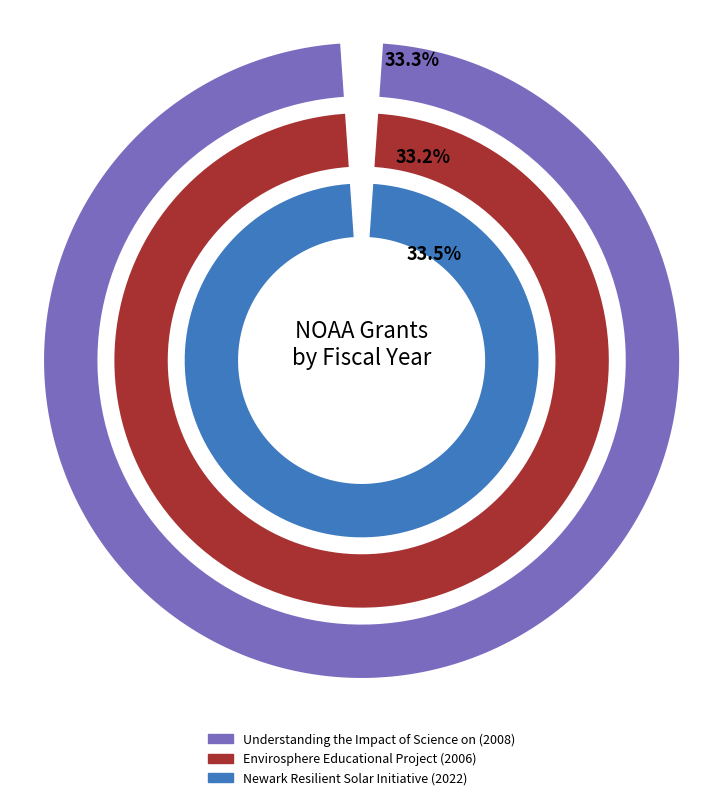

To the nearest percent, what is the average slice percentage?

33%